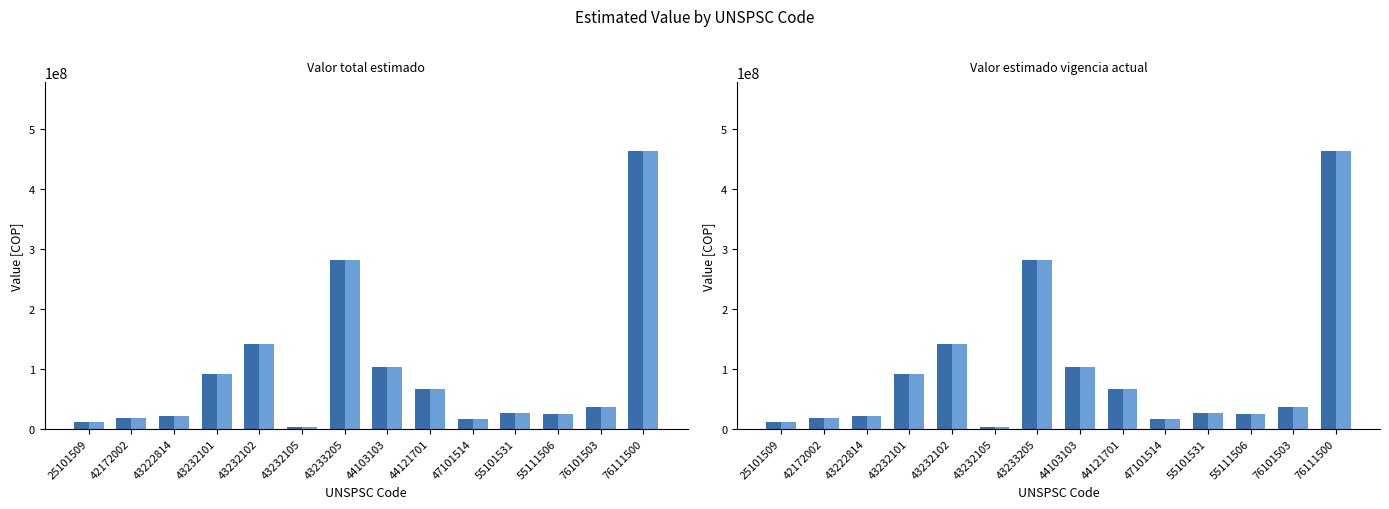

What is the average value of the Valor estimado vigencia actual series?

92932556